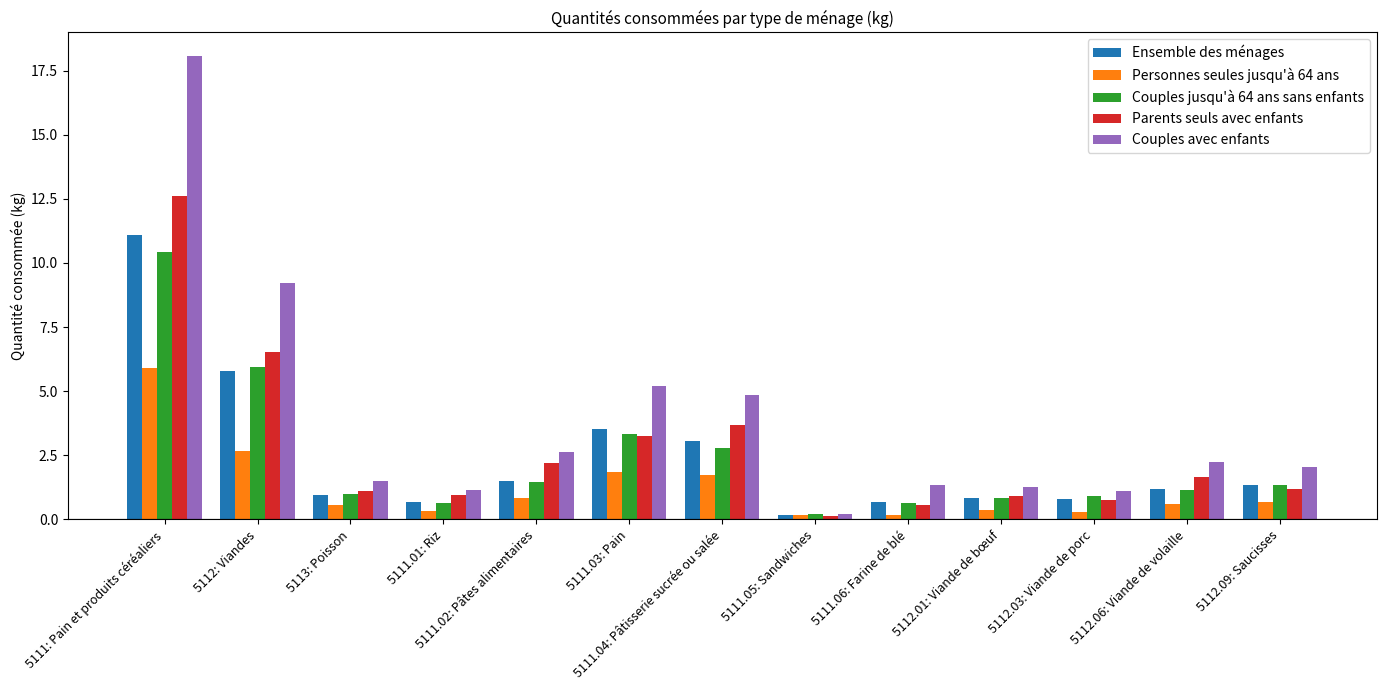

What position from the right is 5112.01: Viande de bœuf?

4